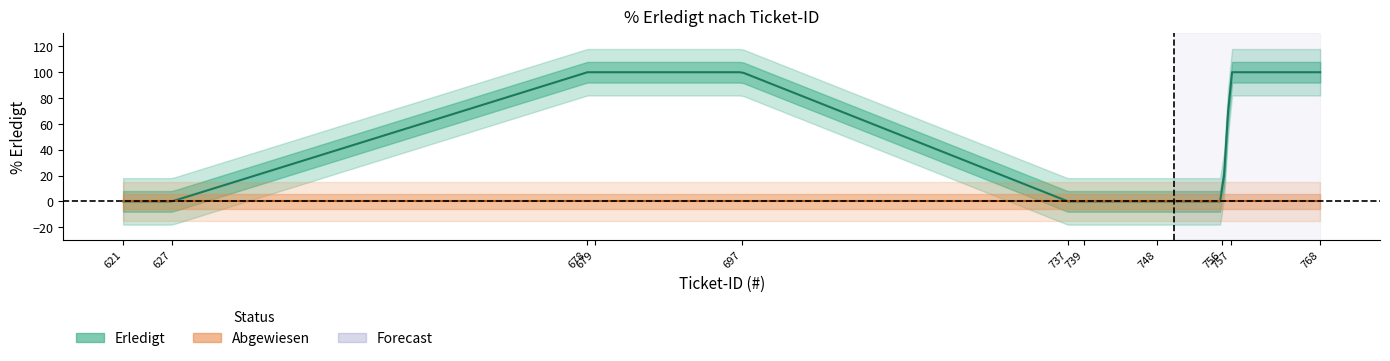

How many lines are shown in the chart?

2